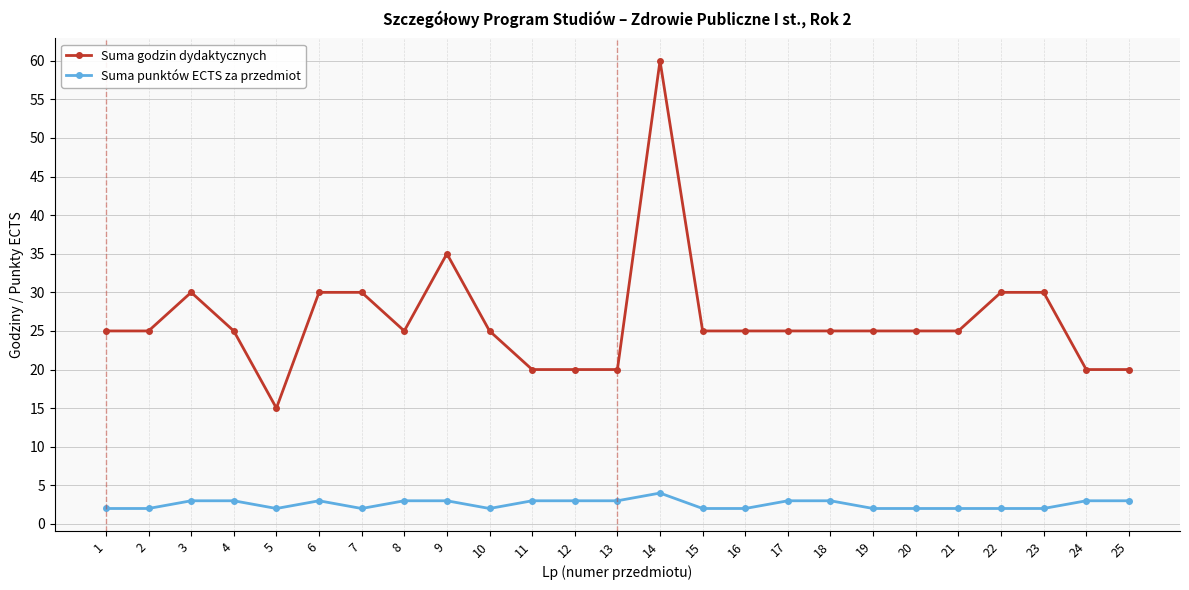

How many distinct data groups are displayed?

2